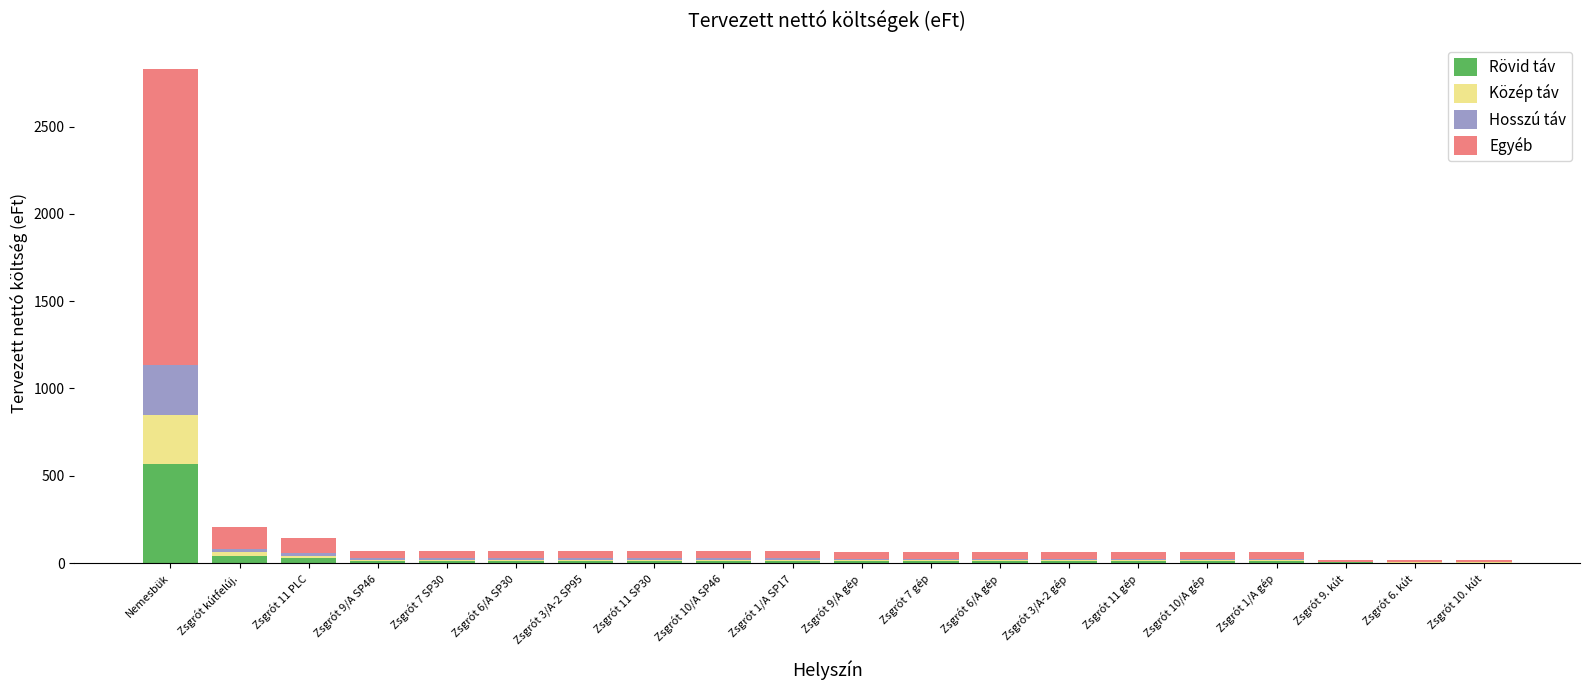

At which label does Rövid táv reach its peak?

Nemesbük